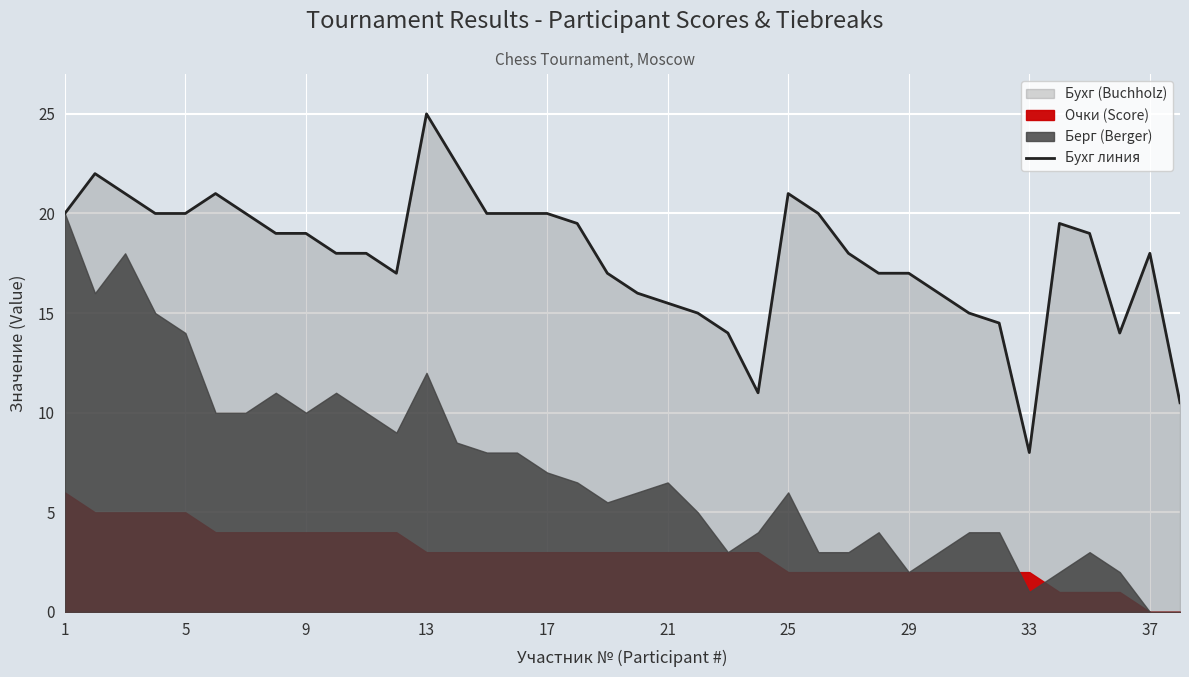

True or false: the data shows 5.8 at 23.

False